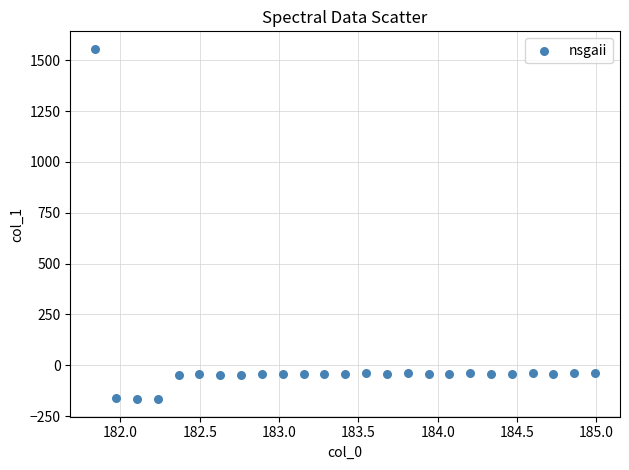

What is the range of Y values (max minus min)?

1723.8